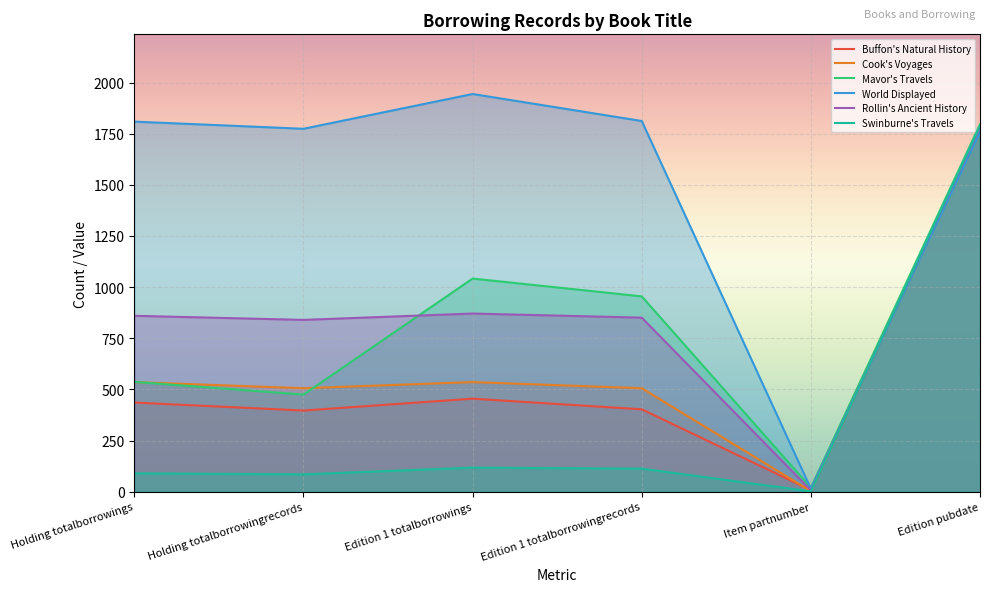

What is the label of the 2nd point from the left?

Holding totalborrowingrecords